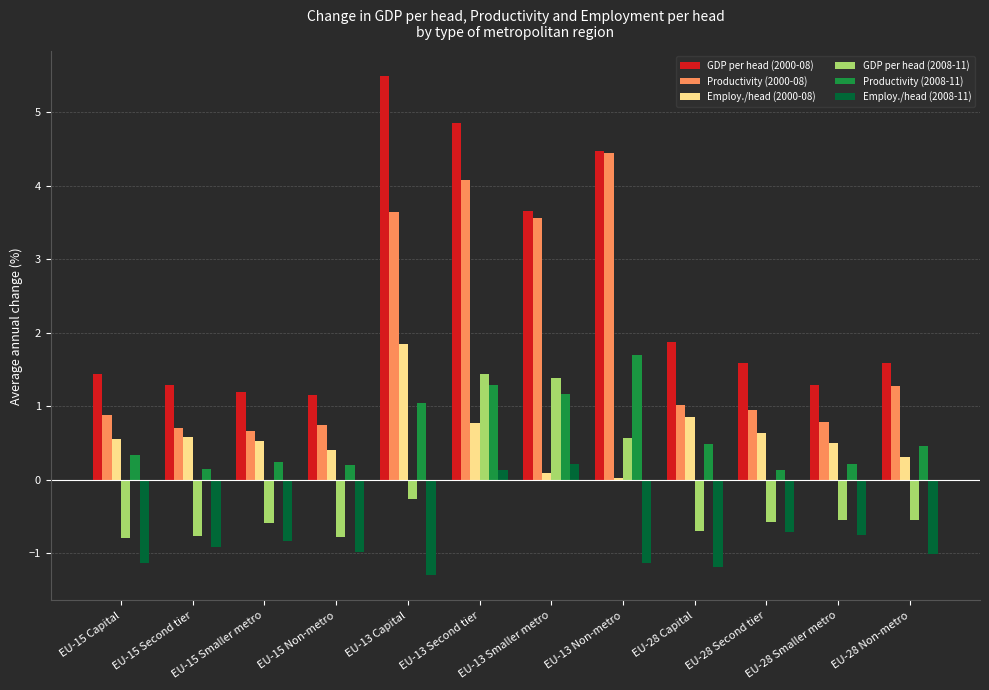

What is the sum of all Productivity (2008-11) values?

7.4